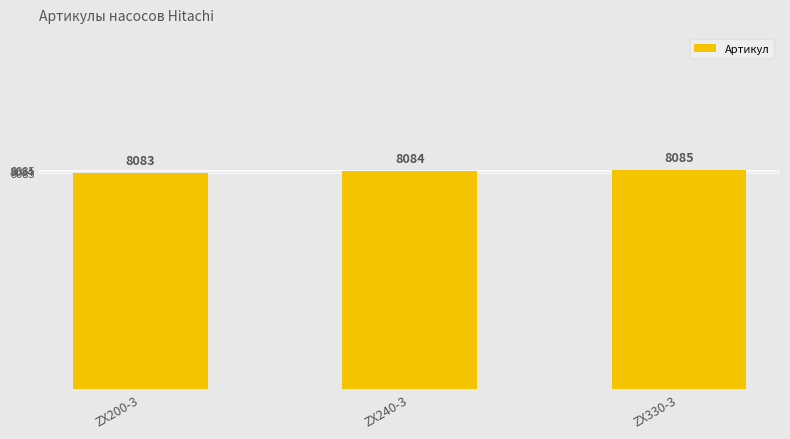

What position from the right is ZX240-3?

2